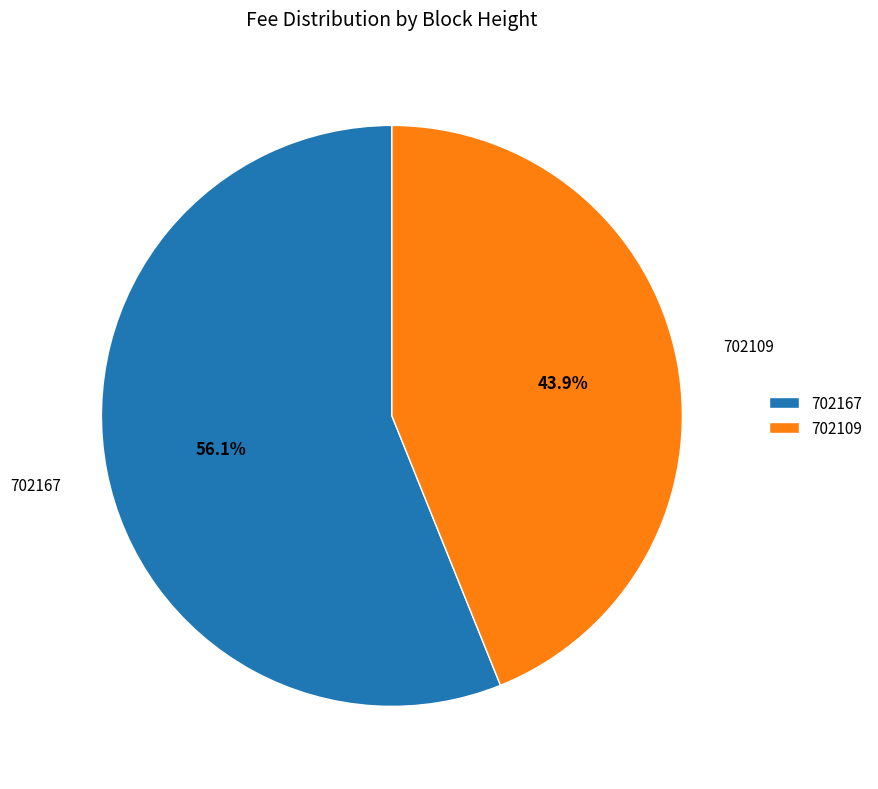

To the nearest percent, what portion does 702109 represent?

44%